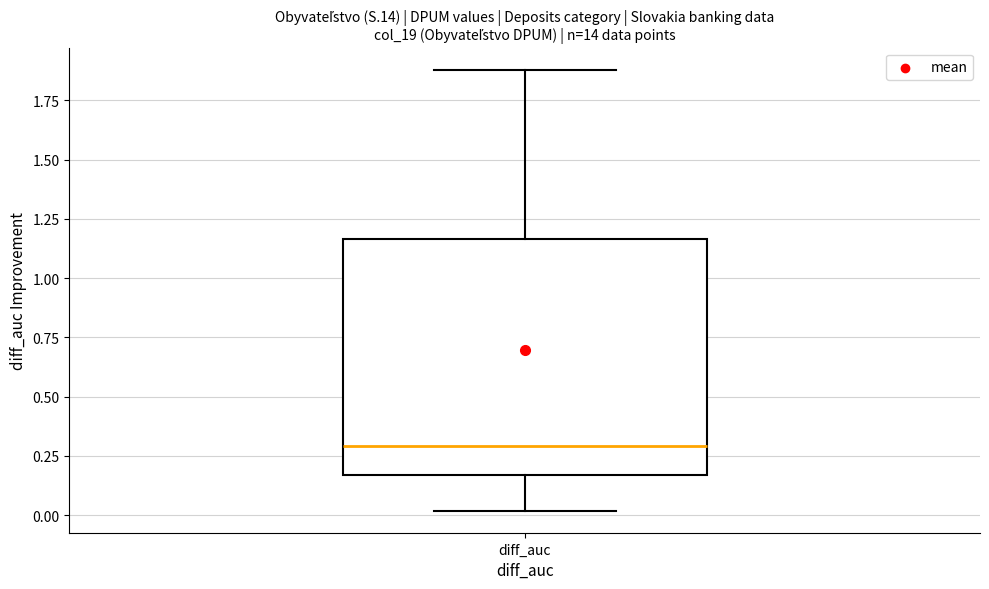

Read this box plot against the y-axis: the position of the median line, the range covered by the box, and the ends of both whiskers. The values are not printed on the chart, so give them approximately, as read against the axis.

median 0.30, box 0.15 to 1.15, whiskers 0.00 to 1.90